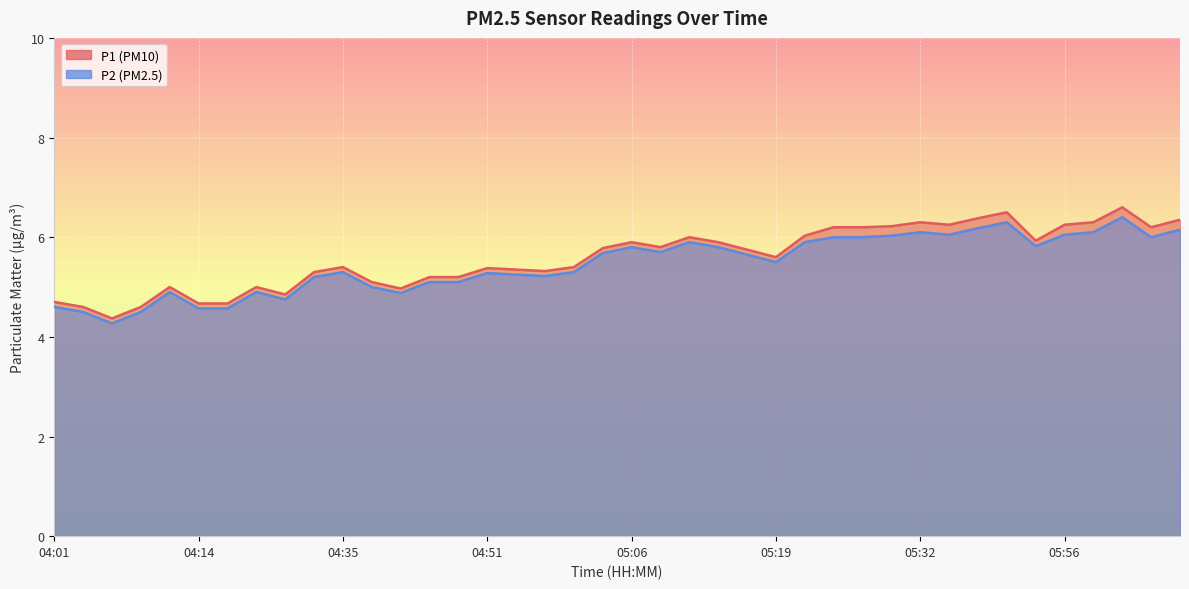

Rank the categories by P1 value from highest to lowest.

06:01, 05:40, 05:37, 06:06, 05:32, 05:59, 05:35, 05:56, 05:29, 05:24, 05:27, 06:04, 05:21, 05:11, 05:42, 05:06, 05:14, 05:08, 05:03, 05:16, 05:19, 04:35, 05:01, 04:51, 04:56, 04:58, 04:32, 04:43, 04:45, 04:38, 04:11, 04:20, 04:40, 04:22, 04:01, 04:14, 04:17, 04:03, 04:08, 04:06